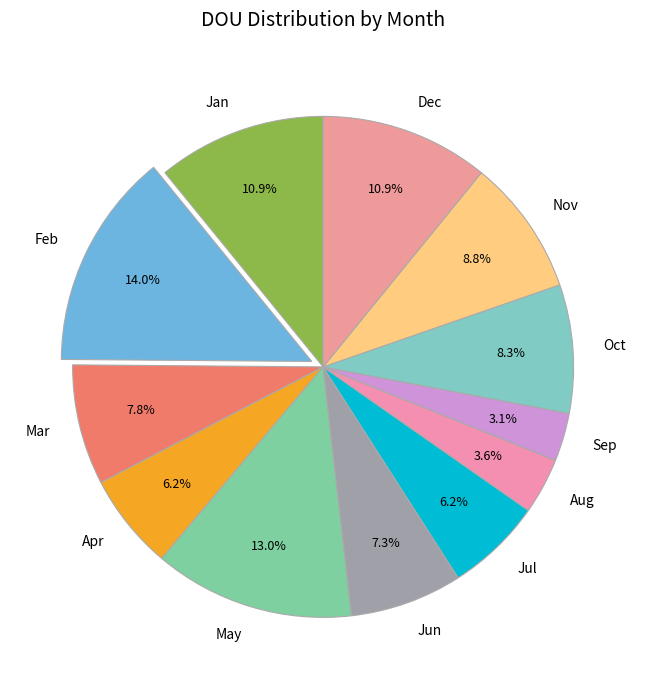

Which has a higher value, Feb or Oct?

Feb